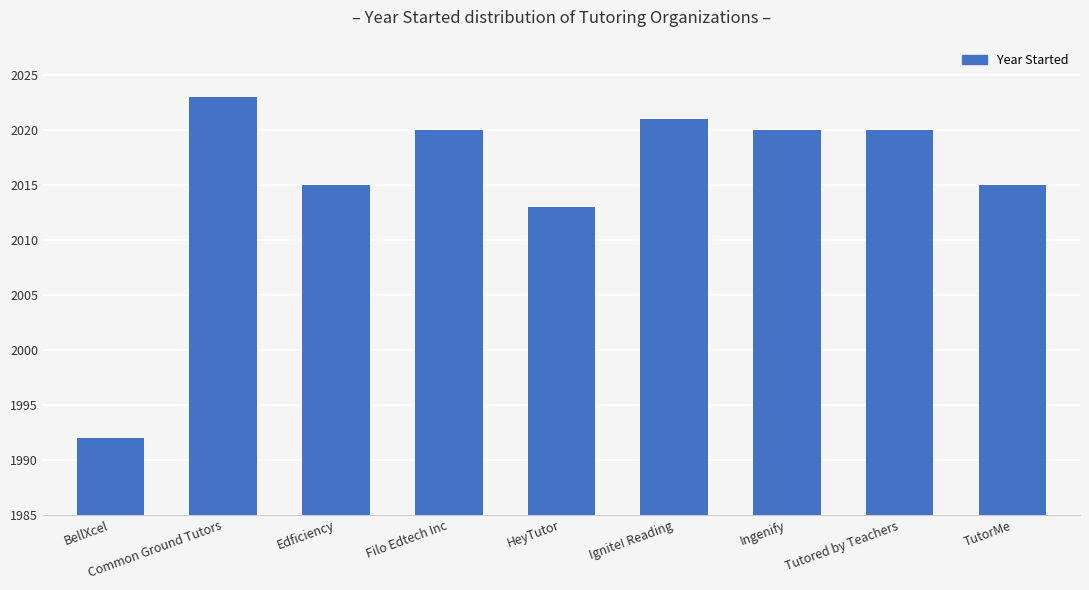

How many series are shown in this chart?

1